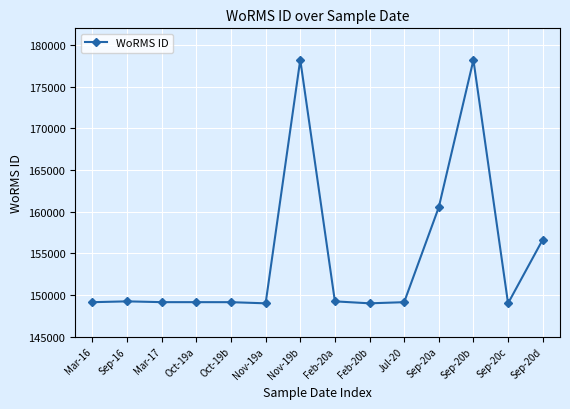

What is the value of the 4th point from the left?

149126